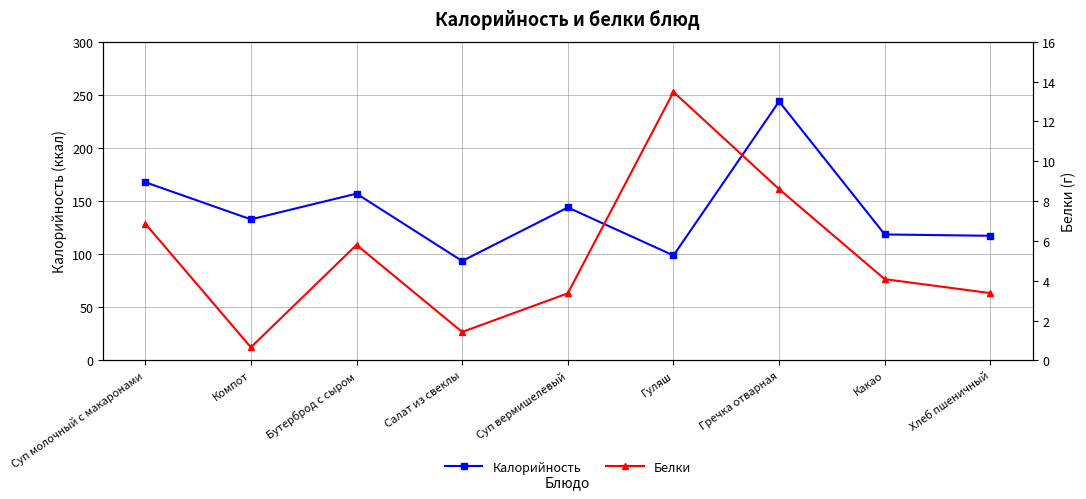

Reading left to right, list all the values displayed in this chart.

Калорийность: 167.8	132.8	157.0	93.6	144.0	98.8	243.8	118.6	117.3
Белки: 6.9	0.7	5.8	1.4	3.4	13.5	8.6	4.1	3.4